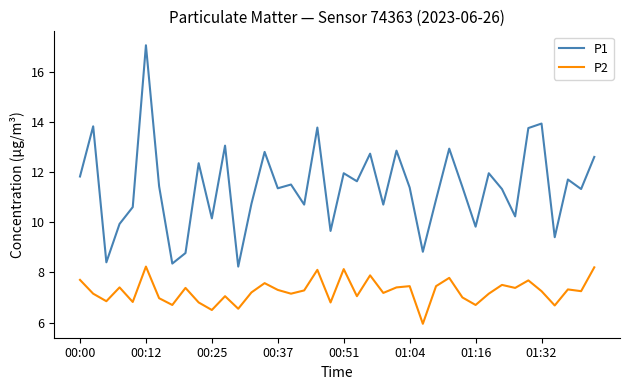

What is the difference between the maximum and minimum values in the P1 series?

8.8